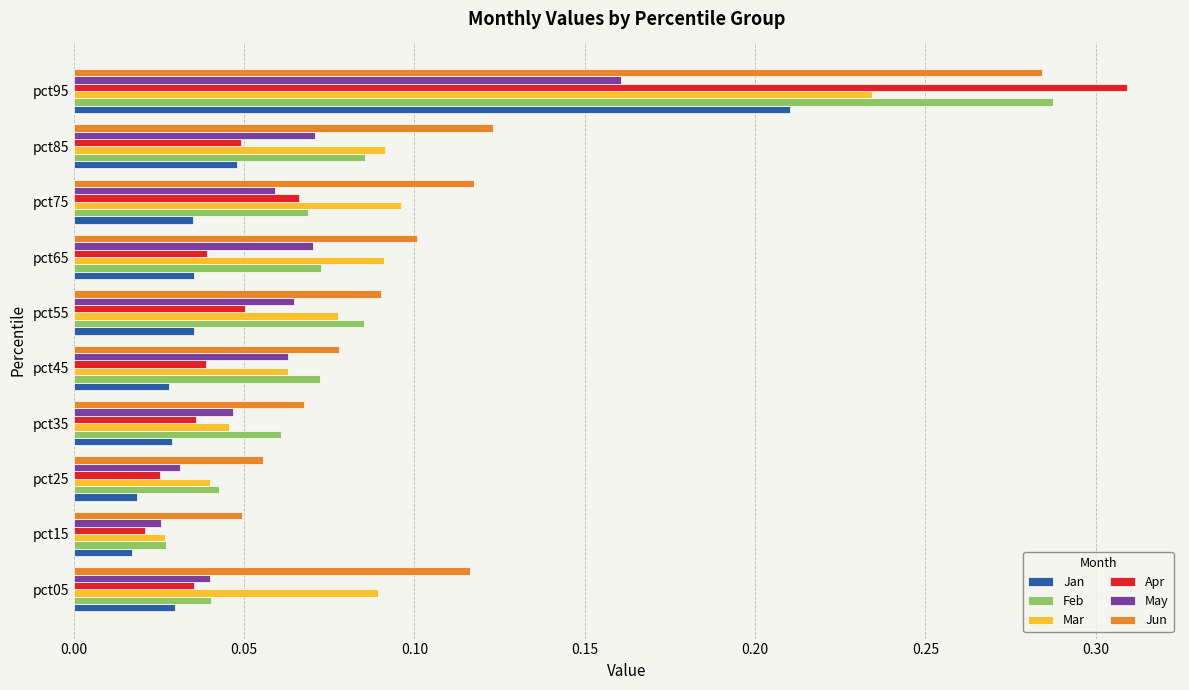

Between pct35 and pct95, which series saw the biggest shift?

Apr